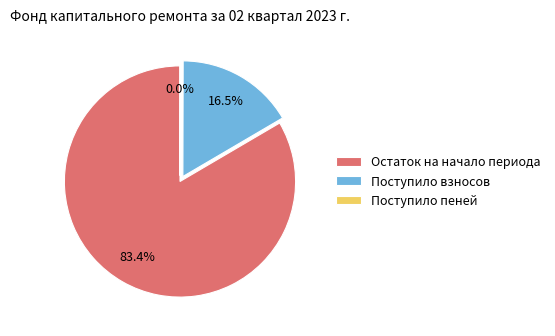

Which slice represents more than half of the pie?

Остаток на начало периода